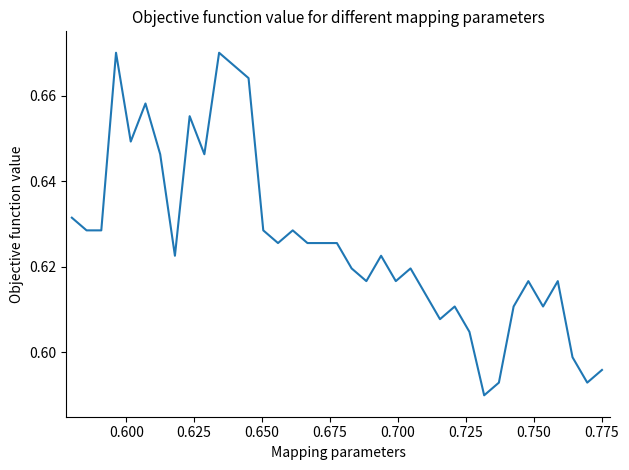

What is the difference between the second highest and second lowest values?

0.1